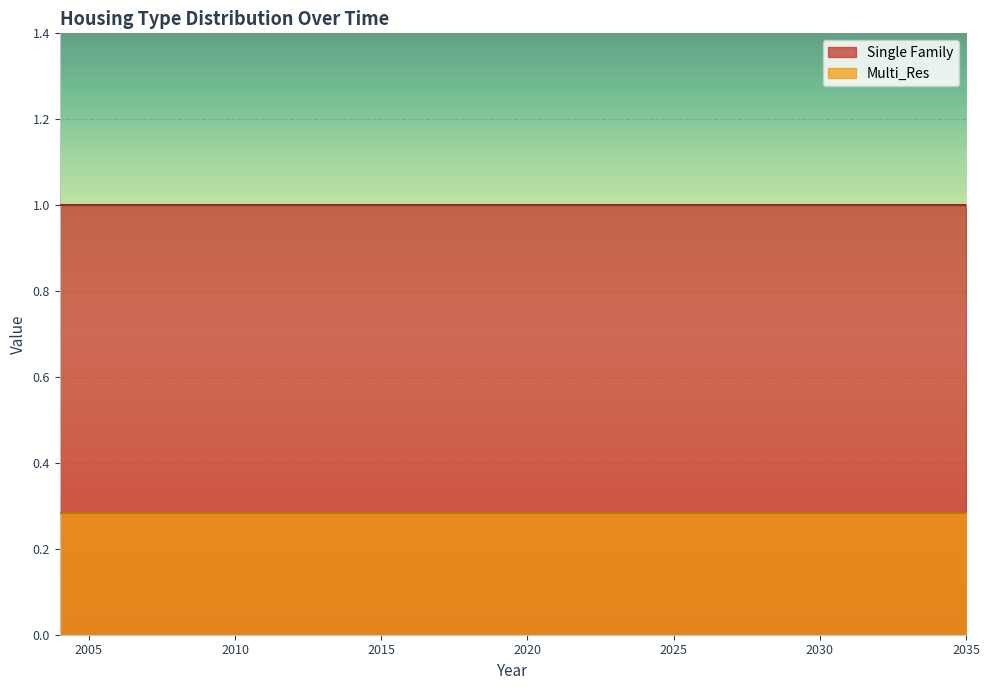

True or false: Single Family has more than 0 points higher than both neighbors.

False